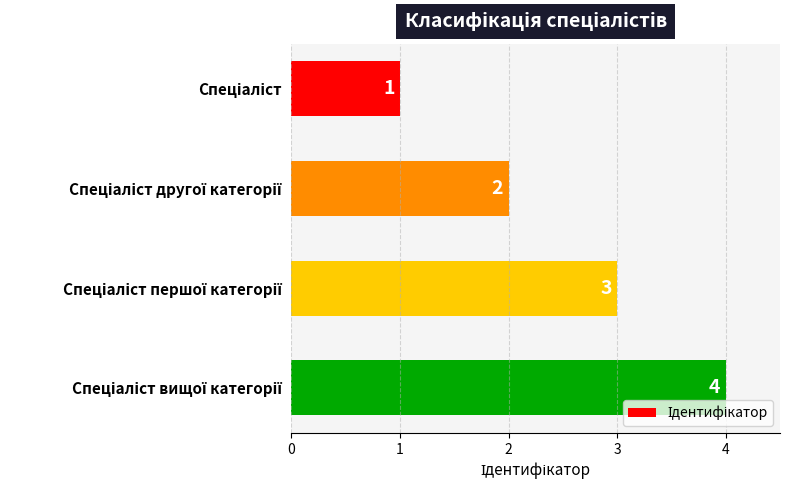

What is the value of the 2nd bar from the top?

2